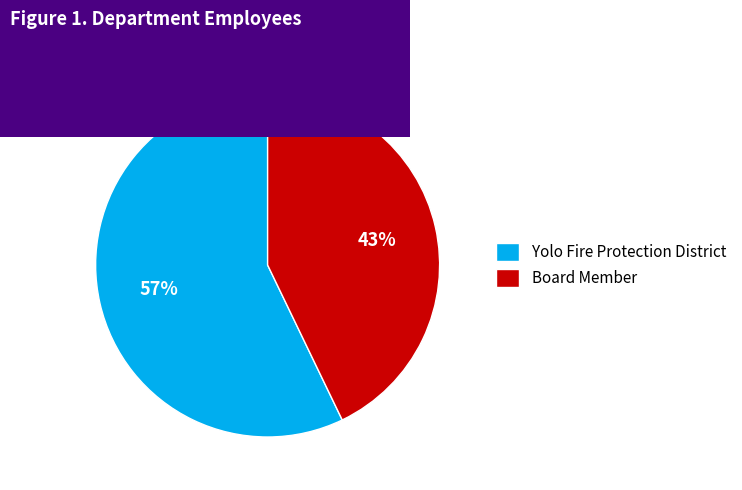

Rank the categories by value from lowest to highest.

Board Member, Yolo Fire Protection District